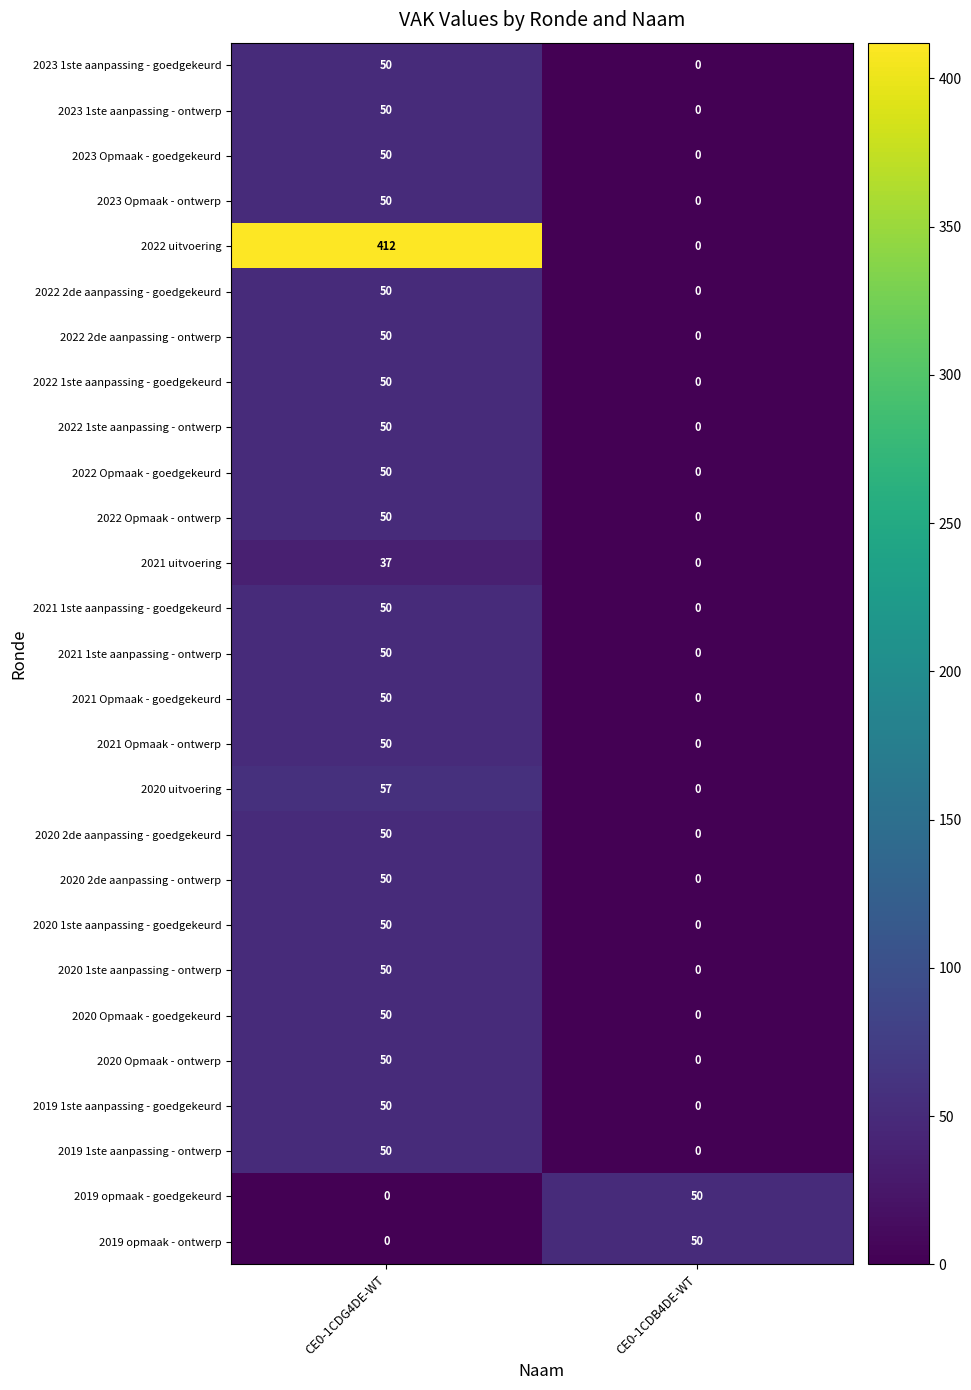

Which series has the largest range (max minus min)?

2022 uitvoering